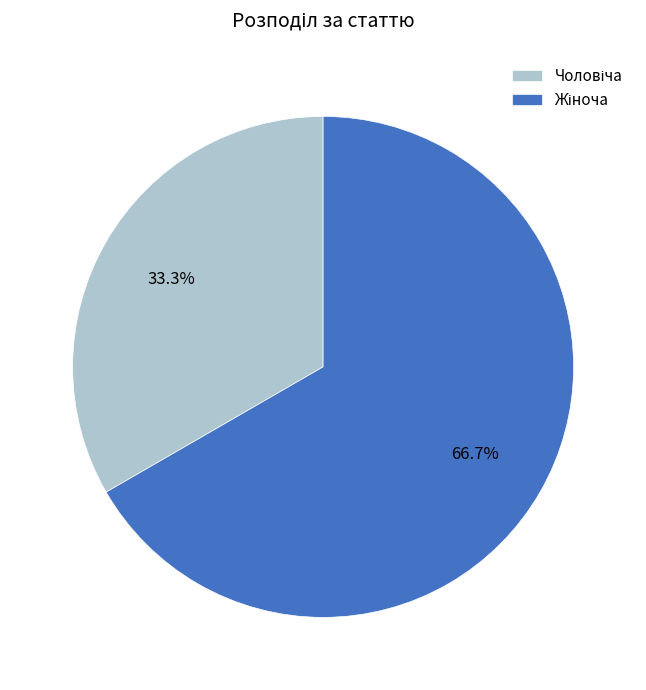

Rank the categories by value from lowest to highest.

Чоловіча, Жіноча